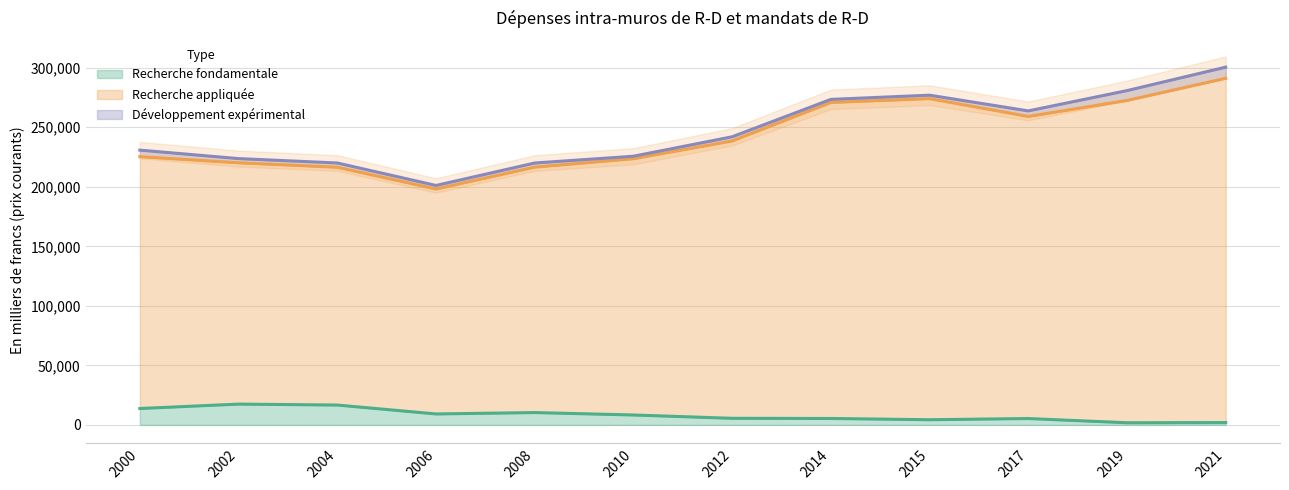

What is the total value across all series at 2015?

278429.3